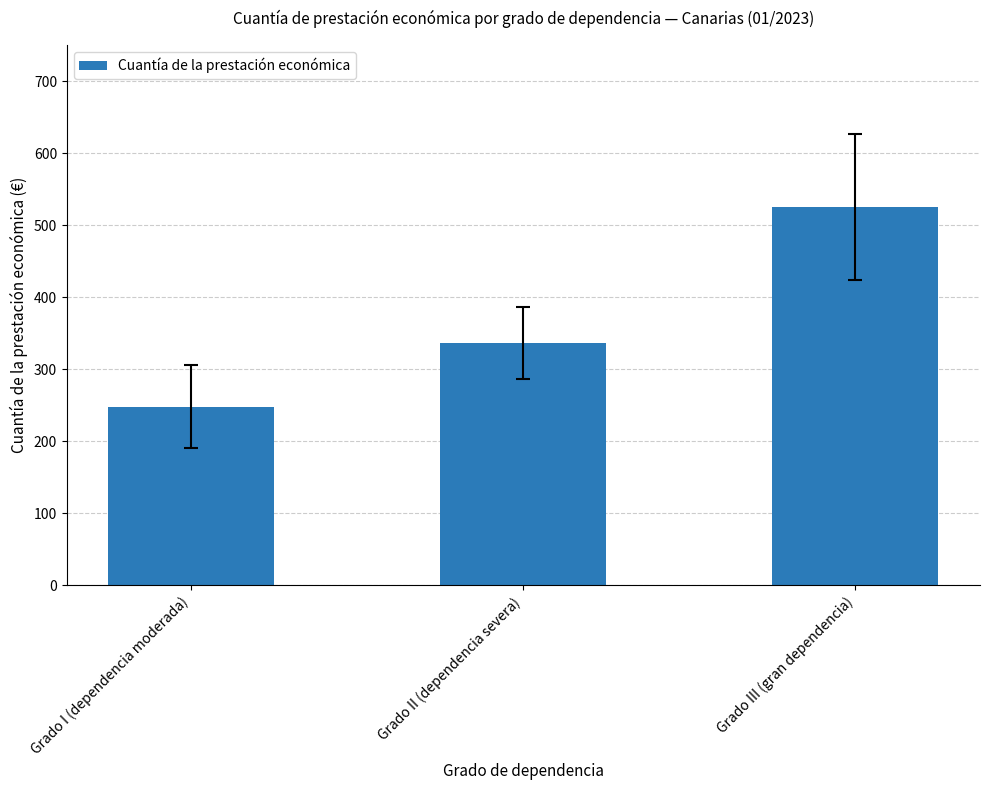

What is the value of the 1st bar from the left?

247.8